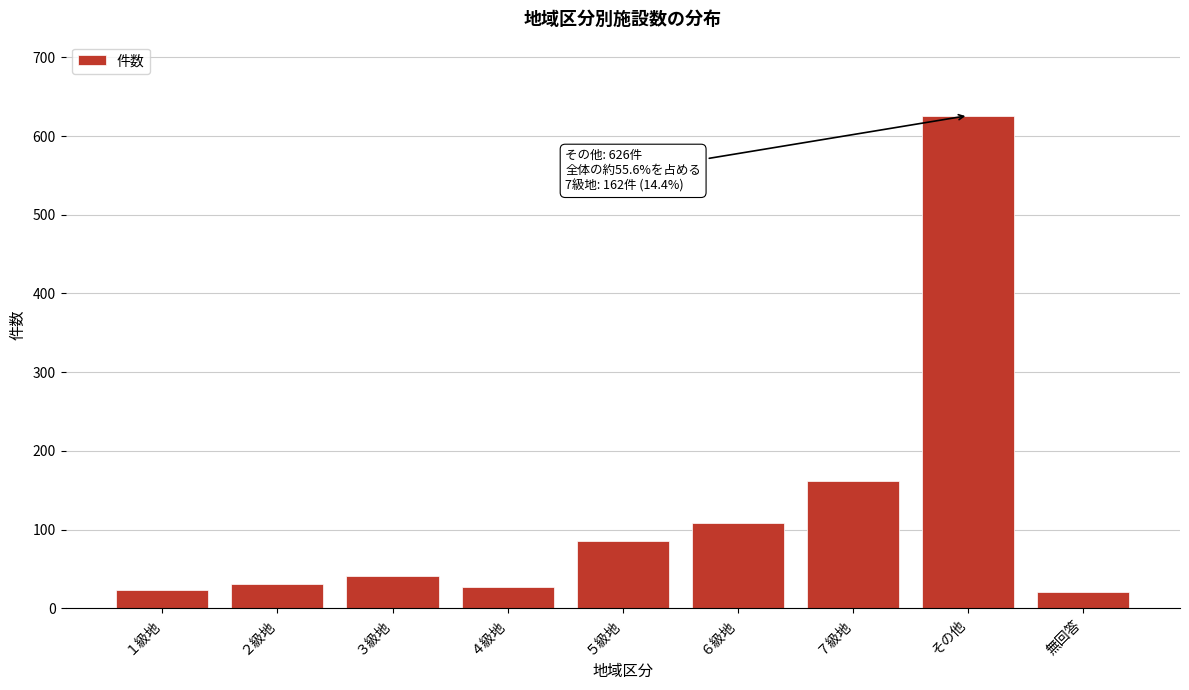

What is the change in value from ４級地 to ７級地?

+135